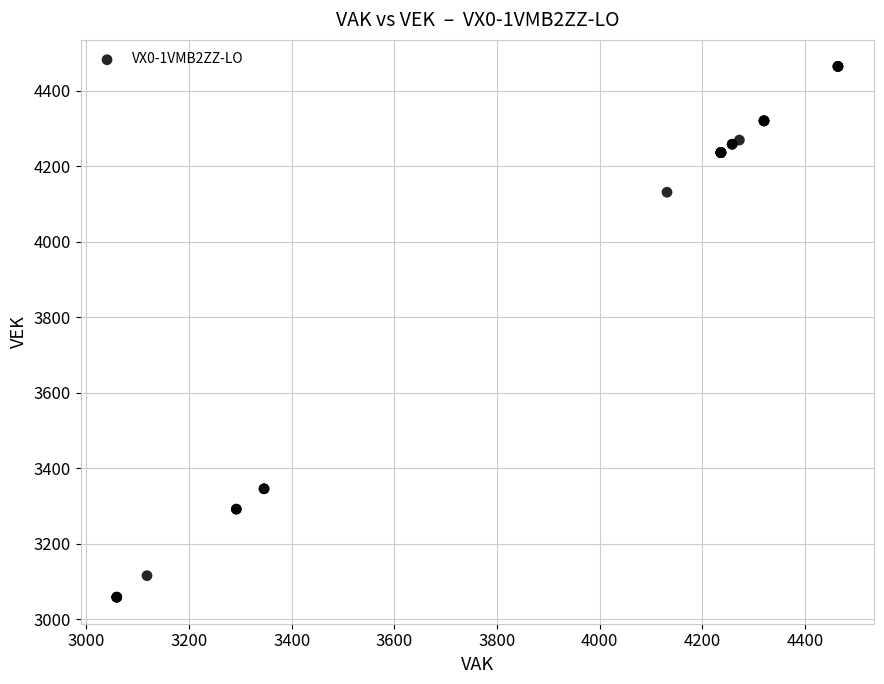

What Y value in the scatter plot is closest to 3761?

4131